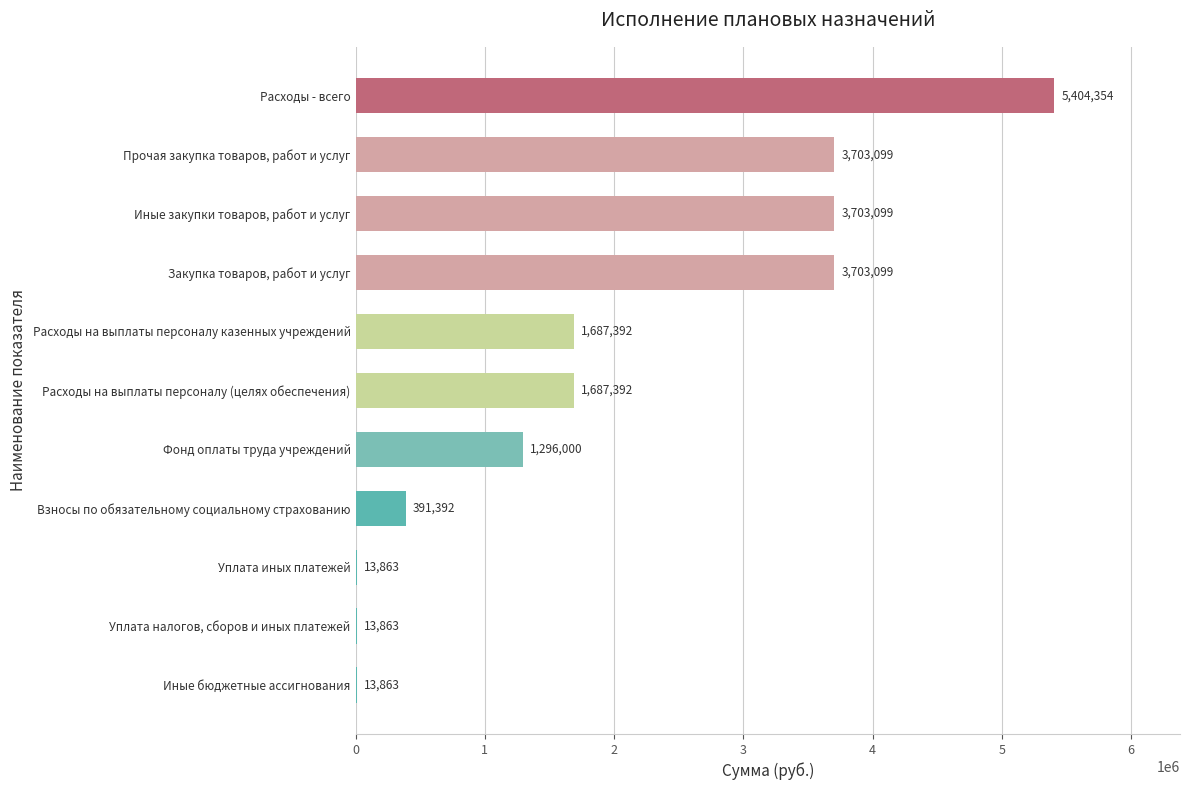

What is the maximum value shown in the chart?

5404353.9